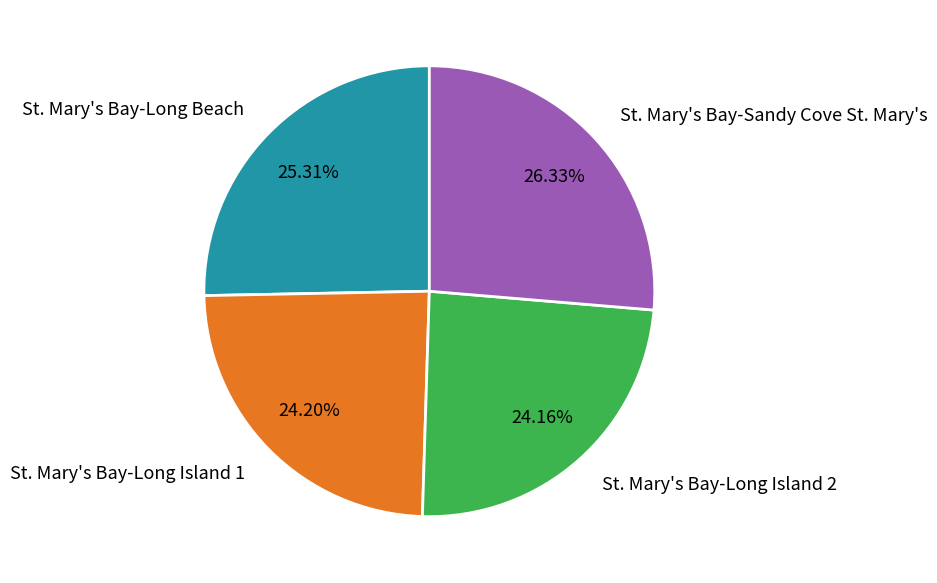

To the nearest percent, what percentage of the pie is St. Mary's Bay-Sandy Cove St. Mary's?

26%